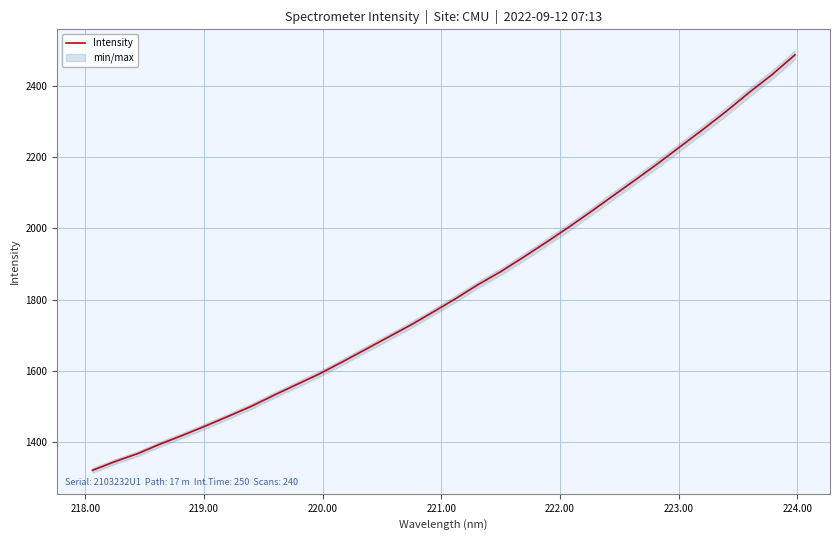

What is the minimum value for Intensity?

1321.2